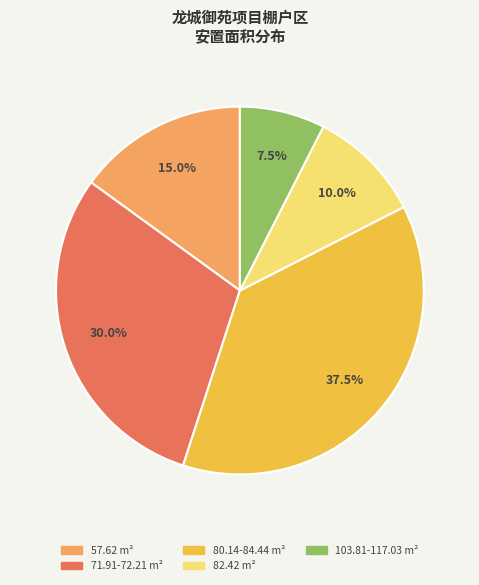

Is there any slice that represents more than half of the pie?

No